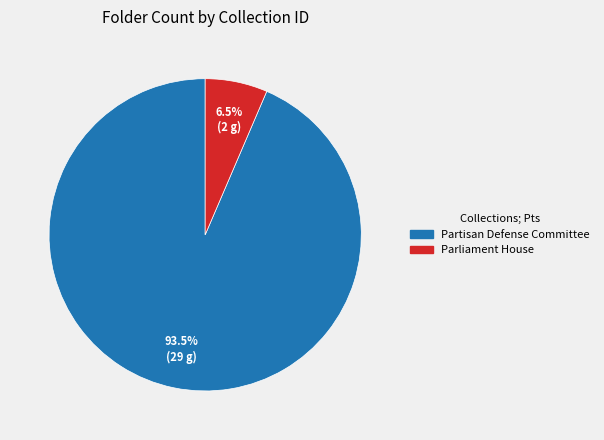

Count the number of slices in the pie.

2